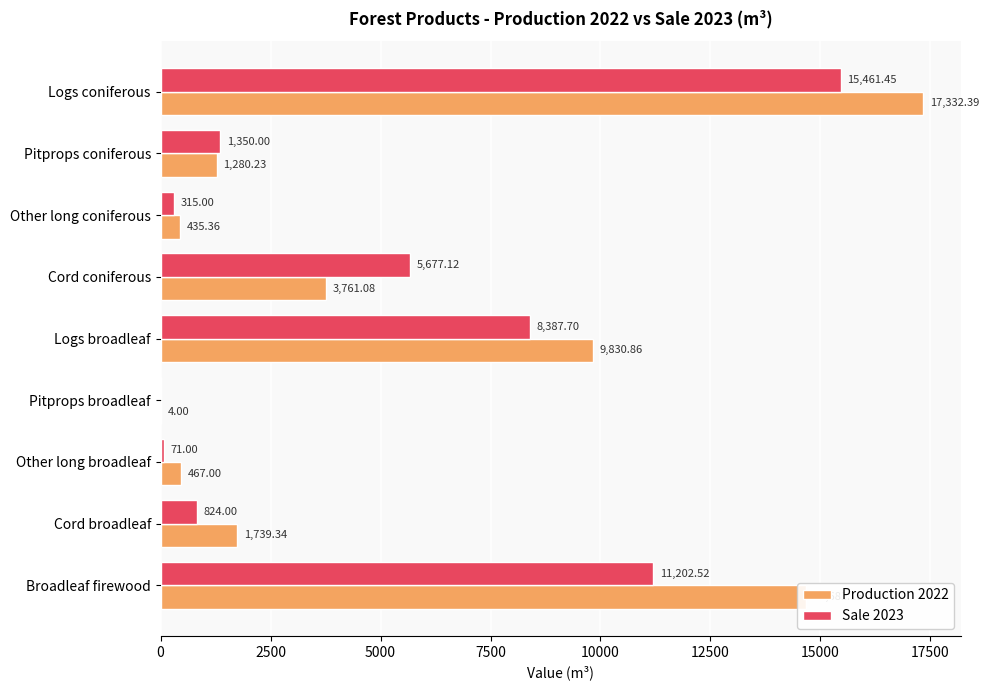

Where is Sale 2023 nearest to the value 7730?

Logs broadleaf